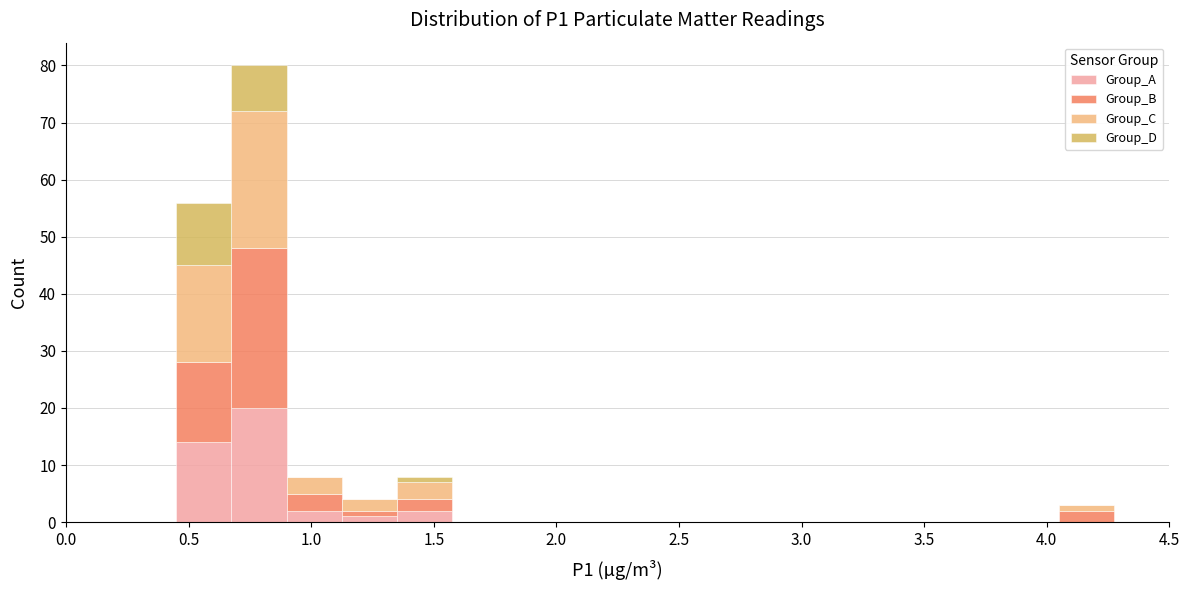

What is the total height of the stacked bar covering 1.350 to 1.575 on the x-axis? Neither the bar edges nor the heights are printed on the chart, so give them approximately, as read against the axes.

8